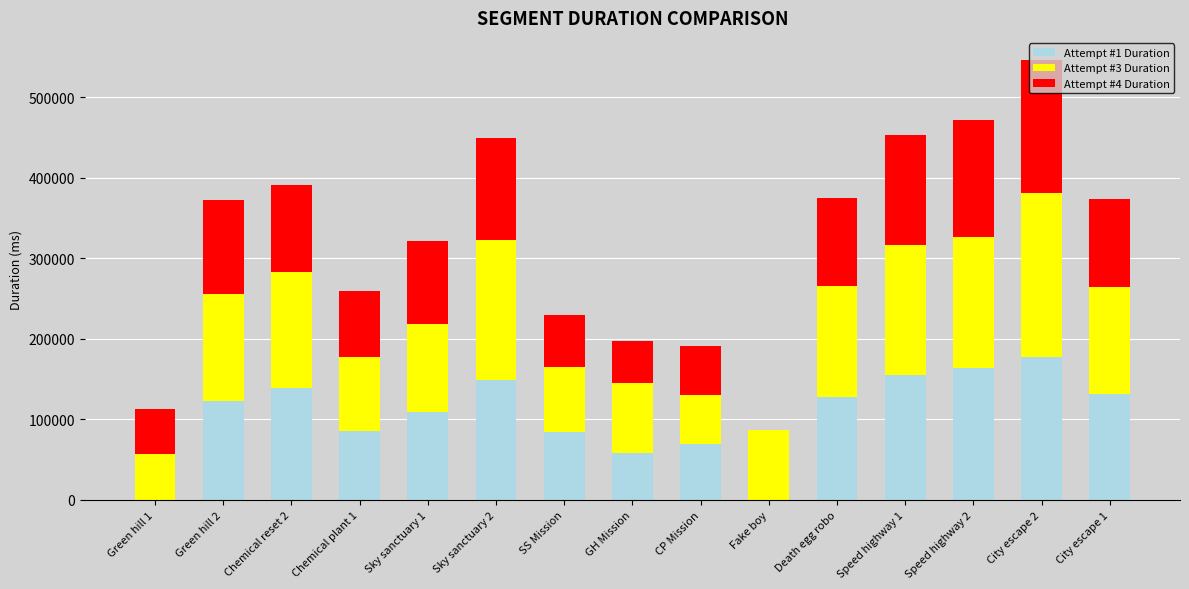

What is the total value across all series at Death egg robo?

375615